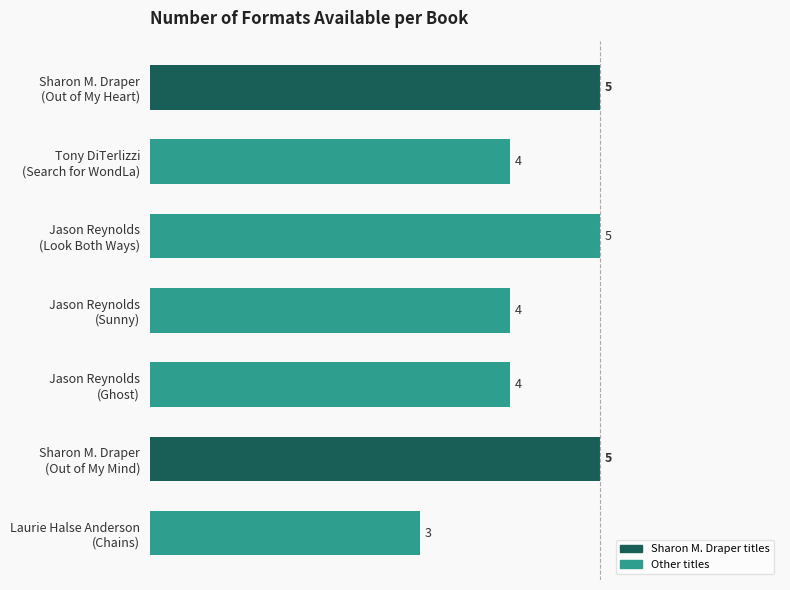

Count the values in the range 4 to 5.

6